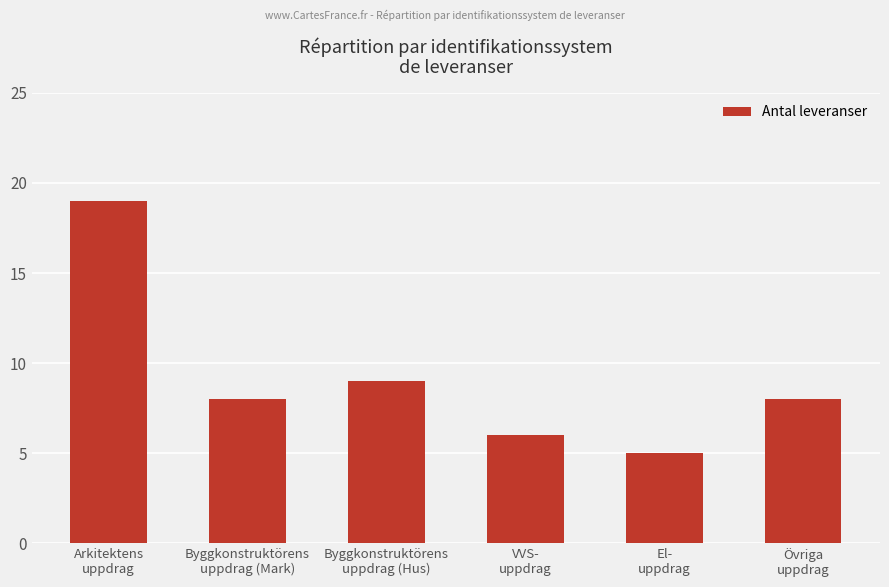

The chart shows a value of 8 at Byggkonstruktörens
uppdrag (Mark). True or false?

True